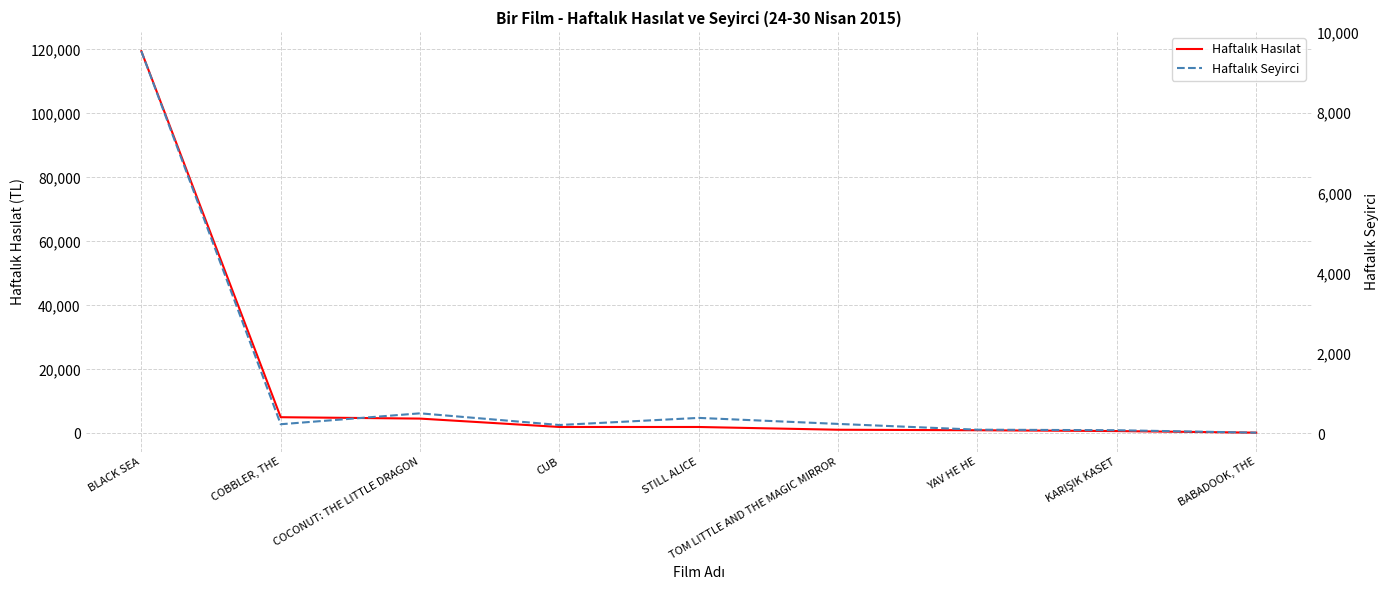

What is the smallest value displayed?

35.0